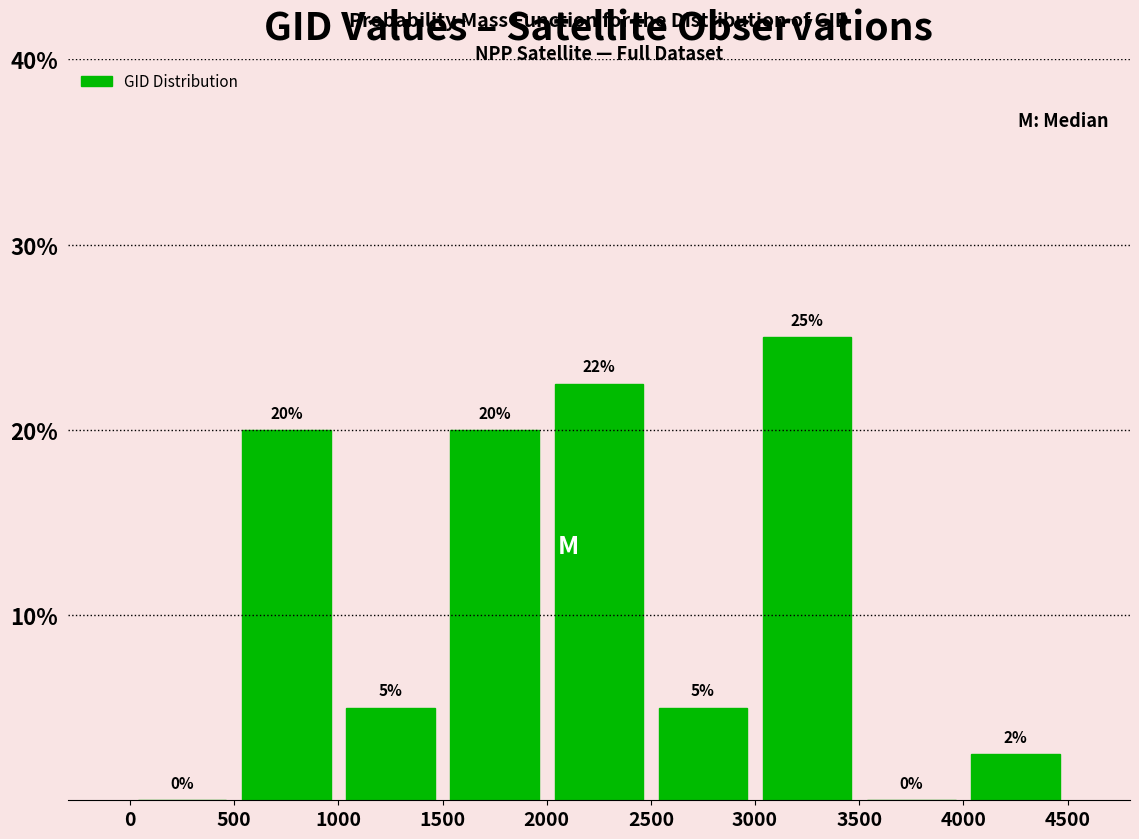

Which range on the x-axis has the tallest bar?

3000 to 3500